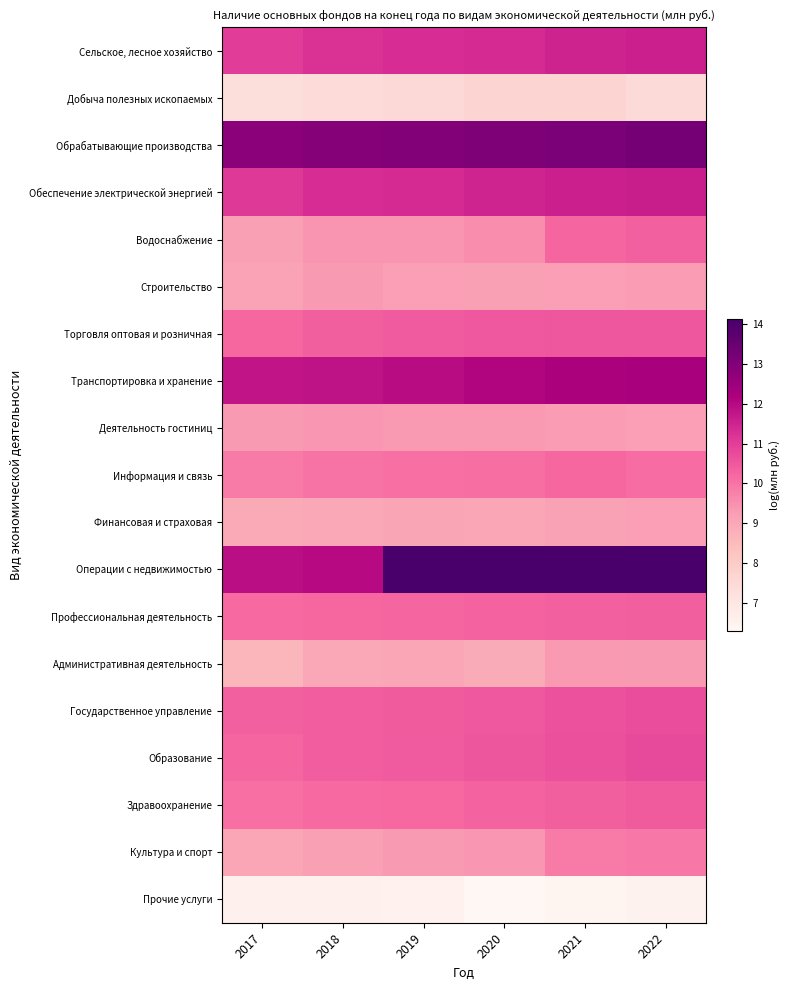

What is the total value across all series at 2019?

364.0